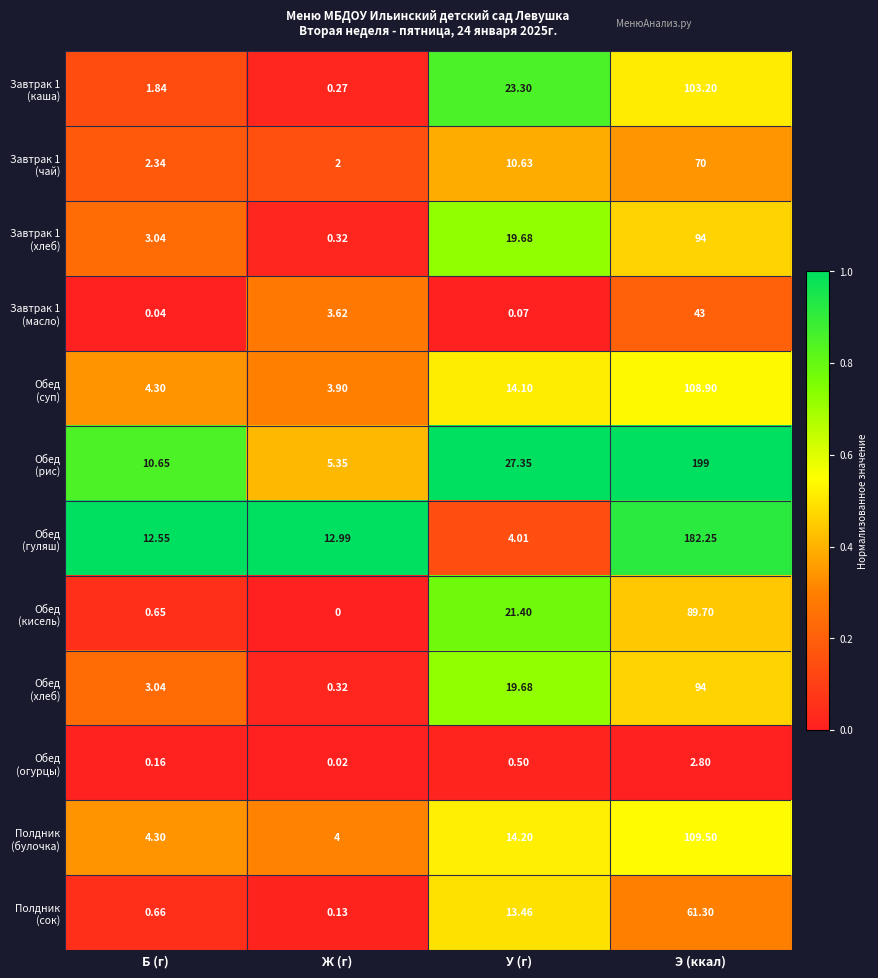

What is the greatest value displayed?

199.0